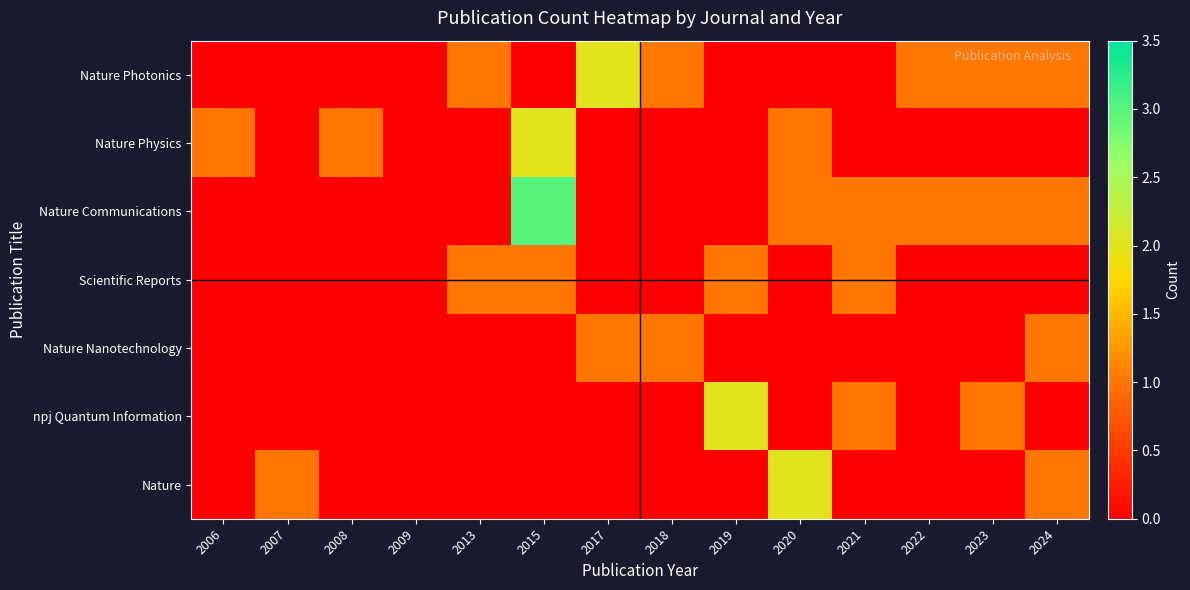

Which series has the largest total across all categories?

Nature Communications